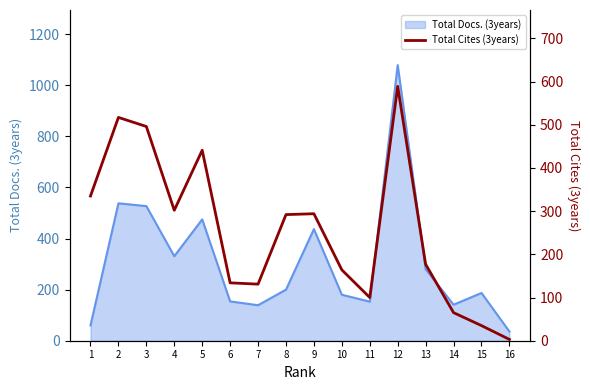

Which category has the lowest value across all series?

16